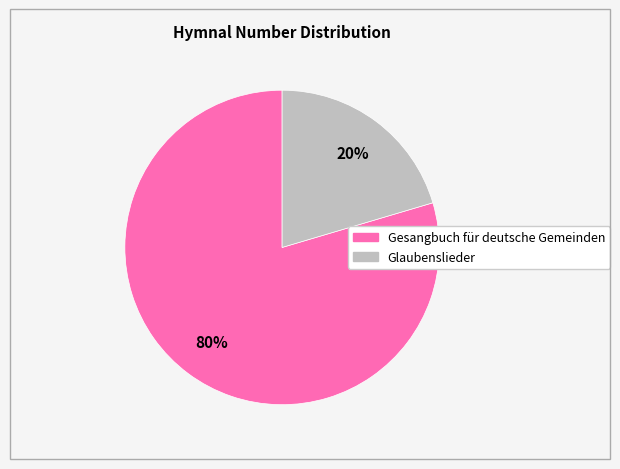

Which slice is the smallest?

Glaubenslieder